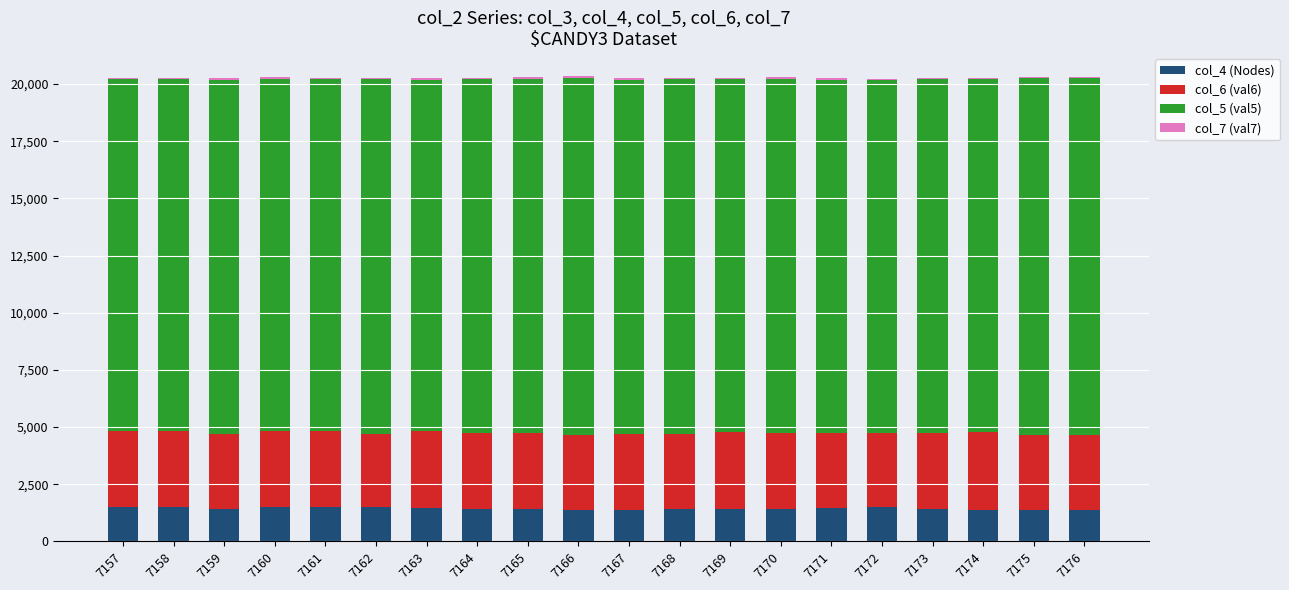

Count the number of categories in the chart.

20